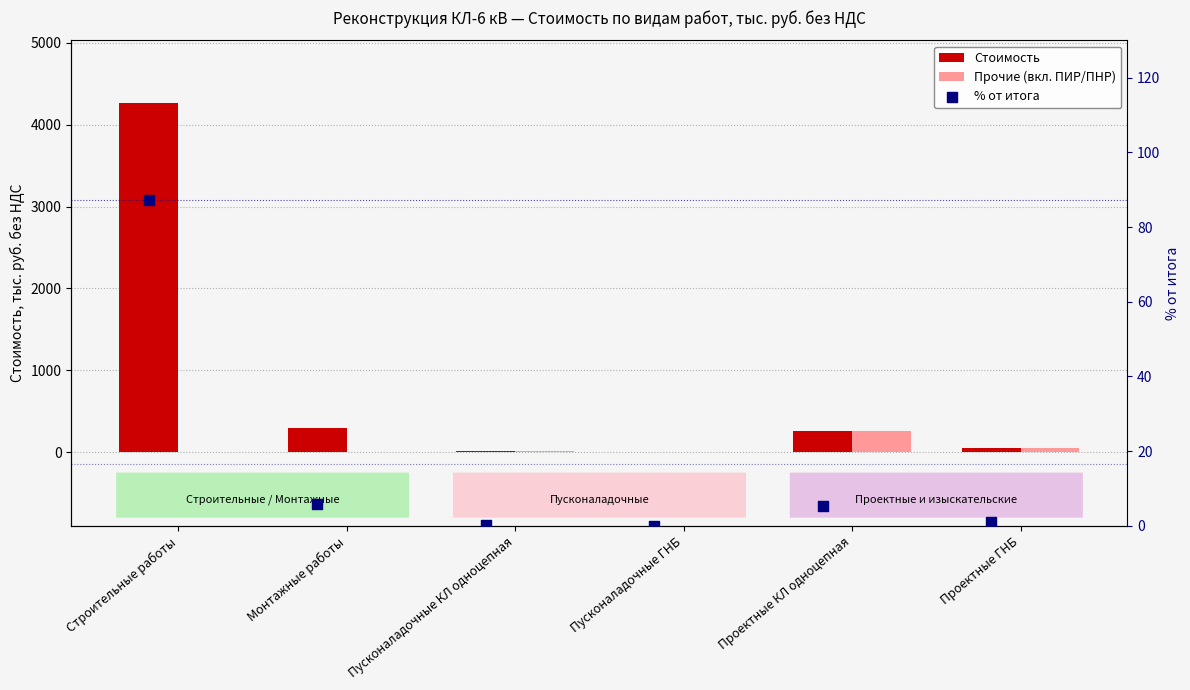

At which category is the sum across all series the highest?

Строительные работы